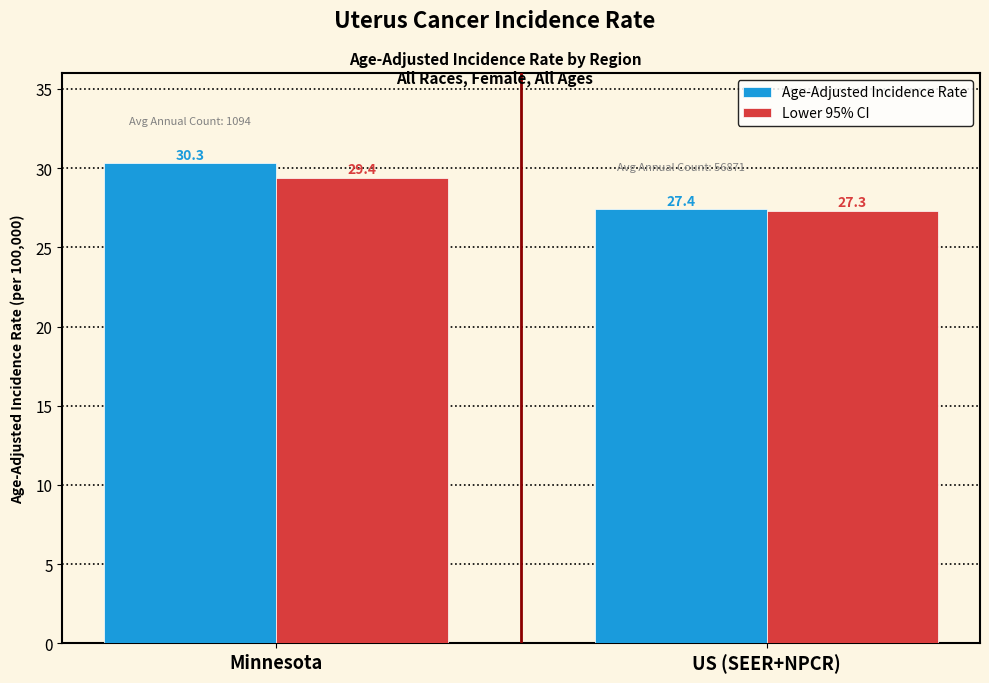

True or false: Age-Adjusted Incidence Rate has a value of 30.3 at Minnesota.

True